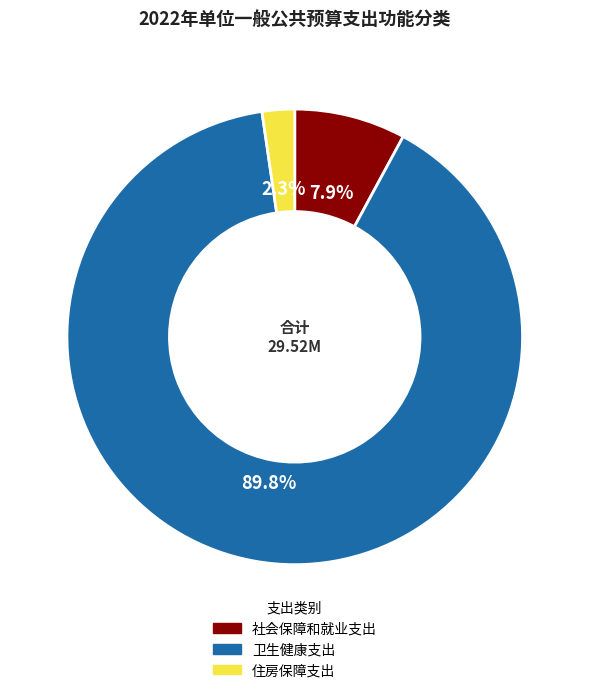

Does 社会保障和就业支出 account for over 50% of the chart?

No